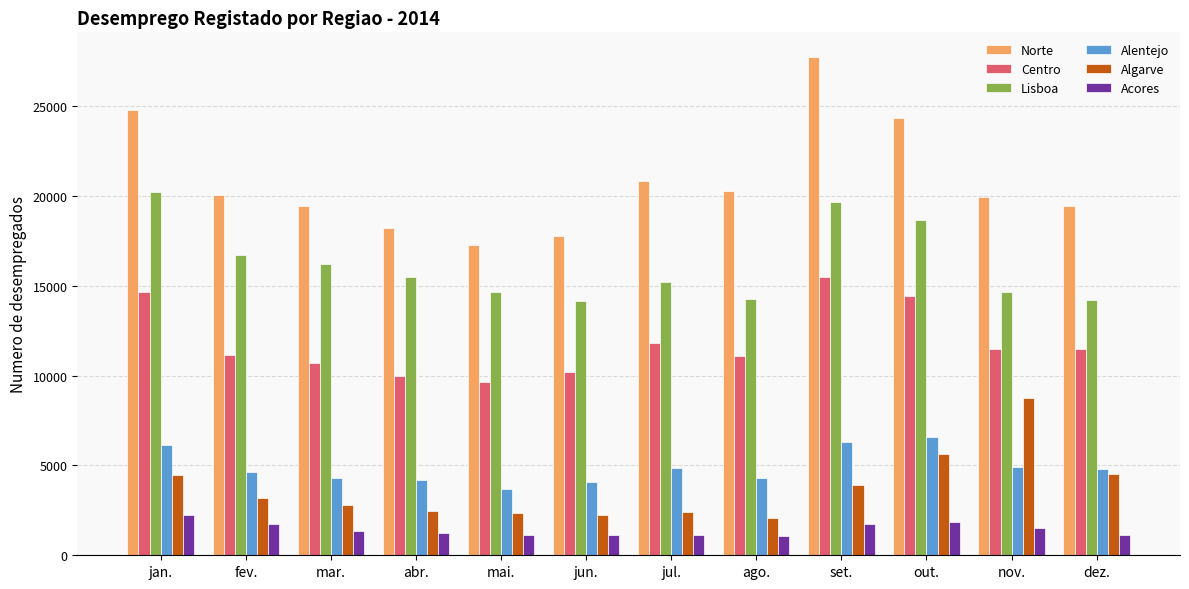

Is it true that Lisboa equals 3923 at jun.?

False